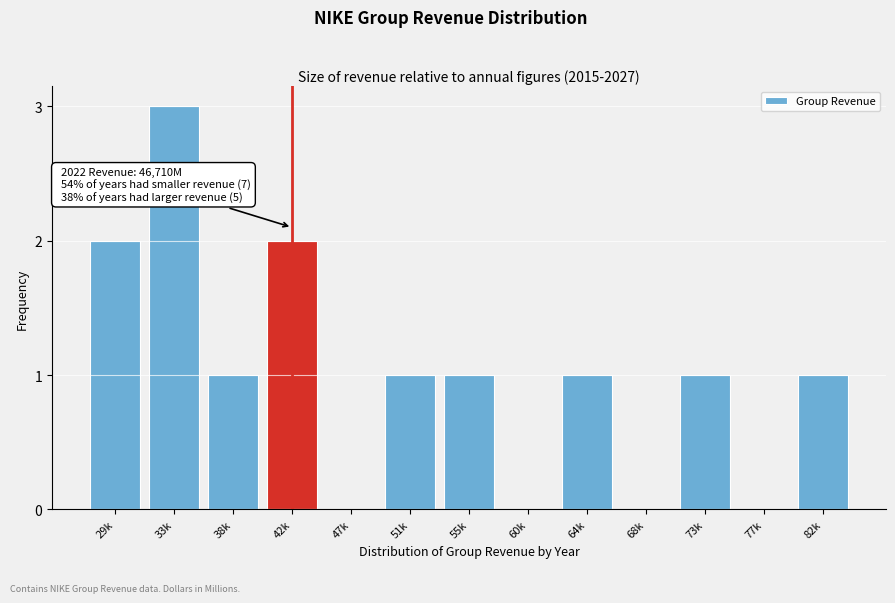

Reading left to right, what are all the values shown in this chart?

29k=2	33k=3	38k=1	42k=2	47k=0	51k=1	55k=1	60k=0	64k=1	68k=0	73k=1	77k=0	82k=1